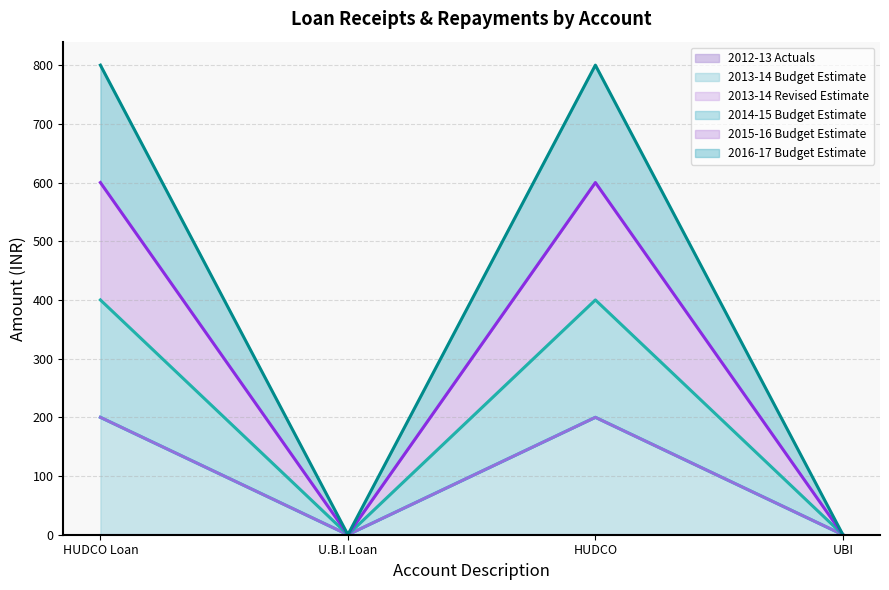

At how many categories does at least one series exceed 170?

2